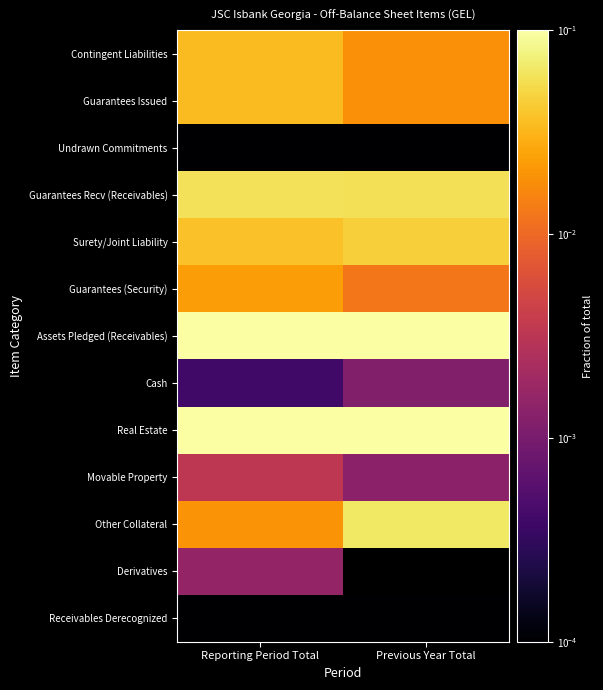

At which category is the sum across all series the highest?

Previous Year Total